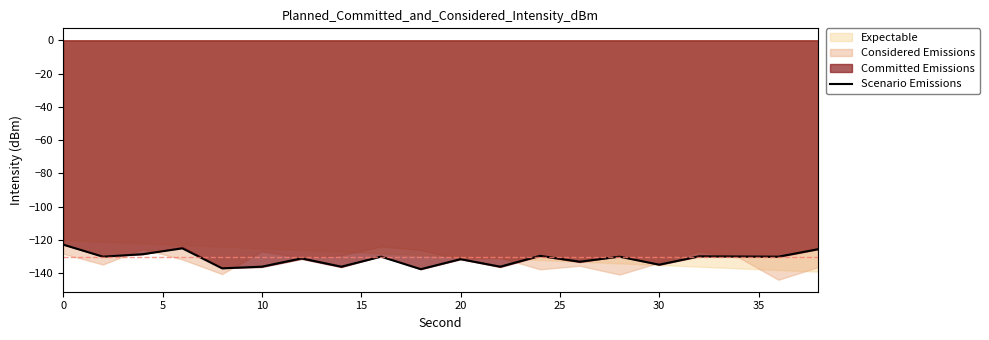

What is the highest value of the Scenario Emissions series?

-122.7